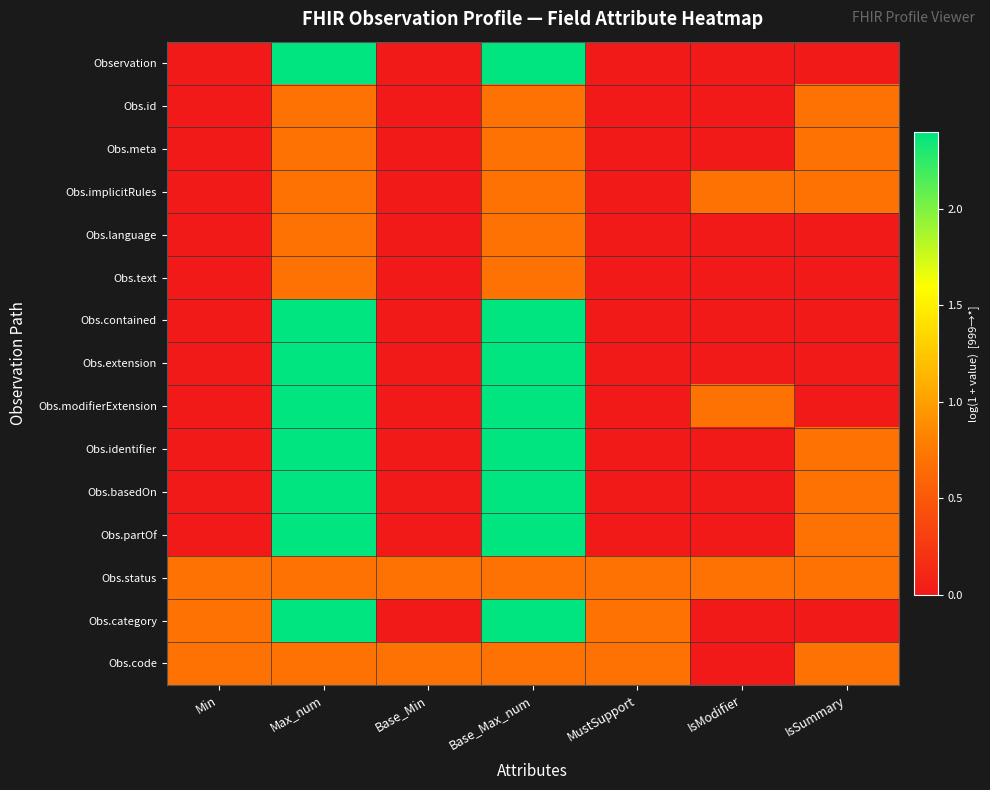

Which label corresponds to the largest value in the chart?

Max_num